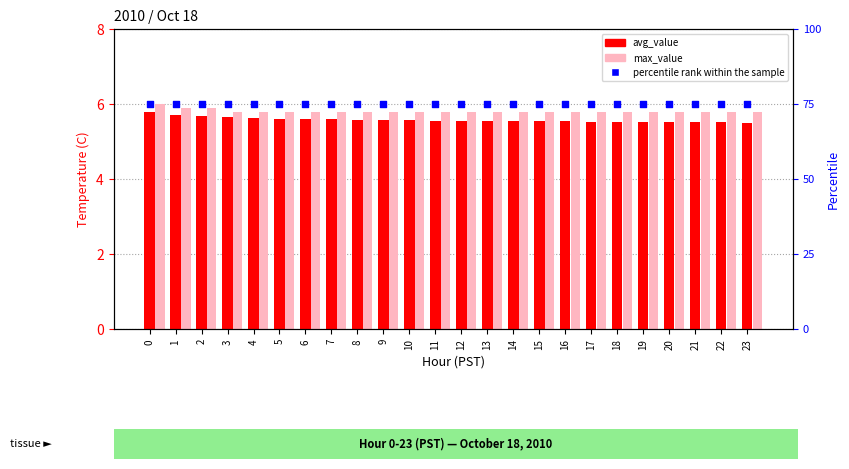

At how many categories does at least one series exceed 59?

24